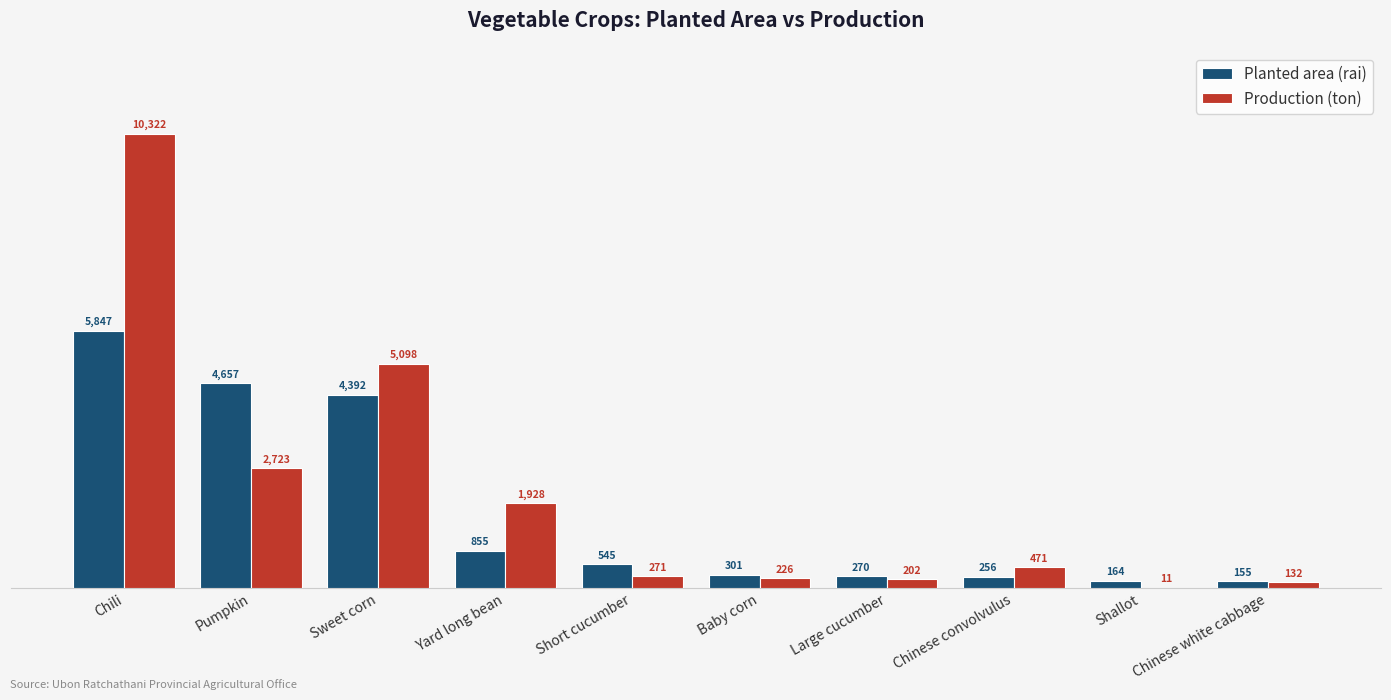

Between Sweet corn and Short cucumber, which series saw the biggest shift?

Production (ton)